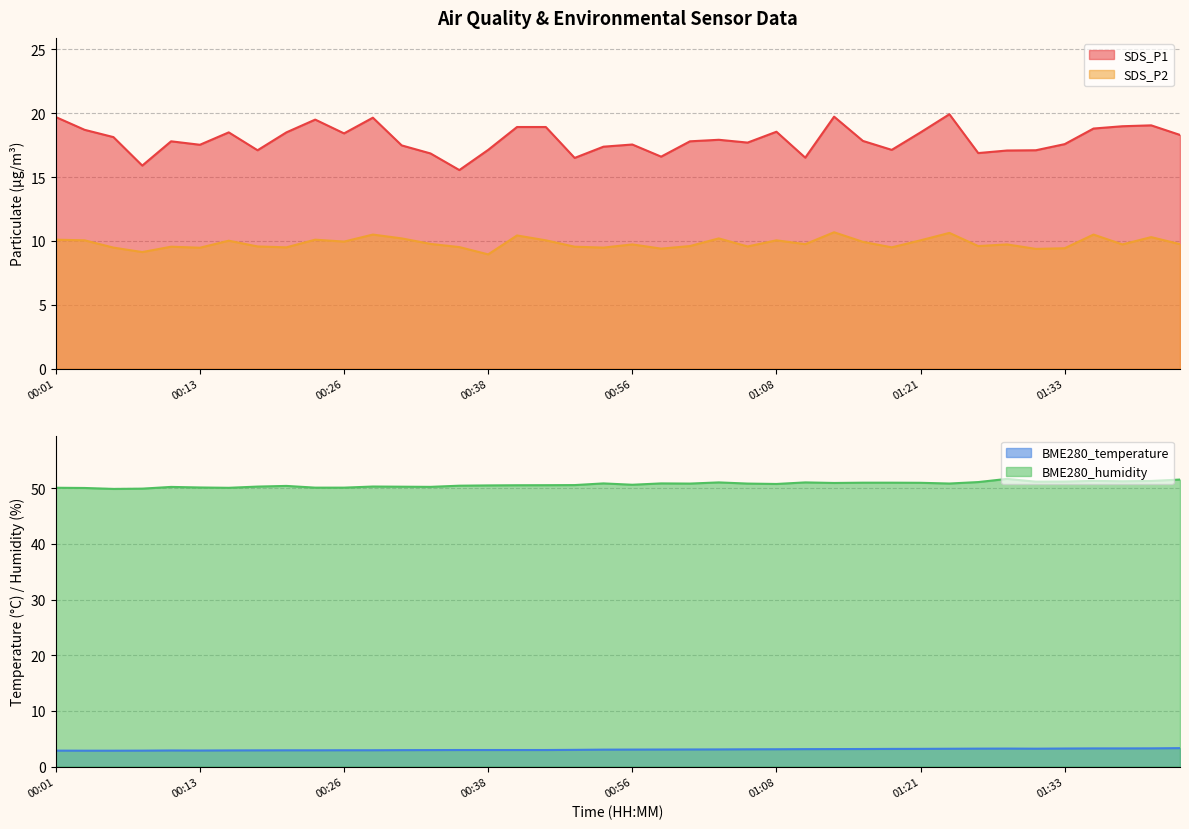

What is the difference between the BME280_temperature values at 00:59 and 00:18?

0.1